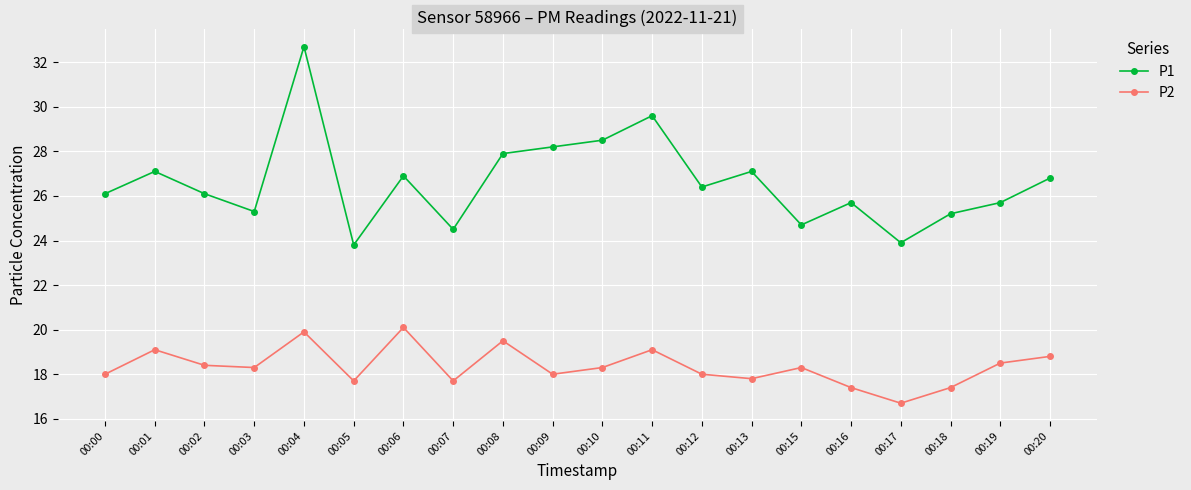

What is the sum of all P1 values?

532.2